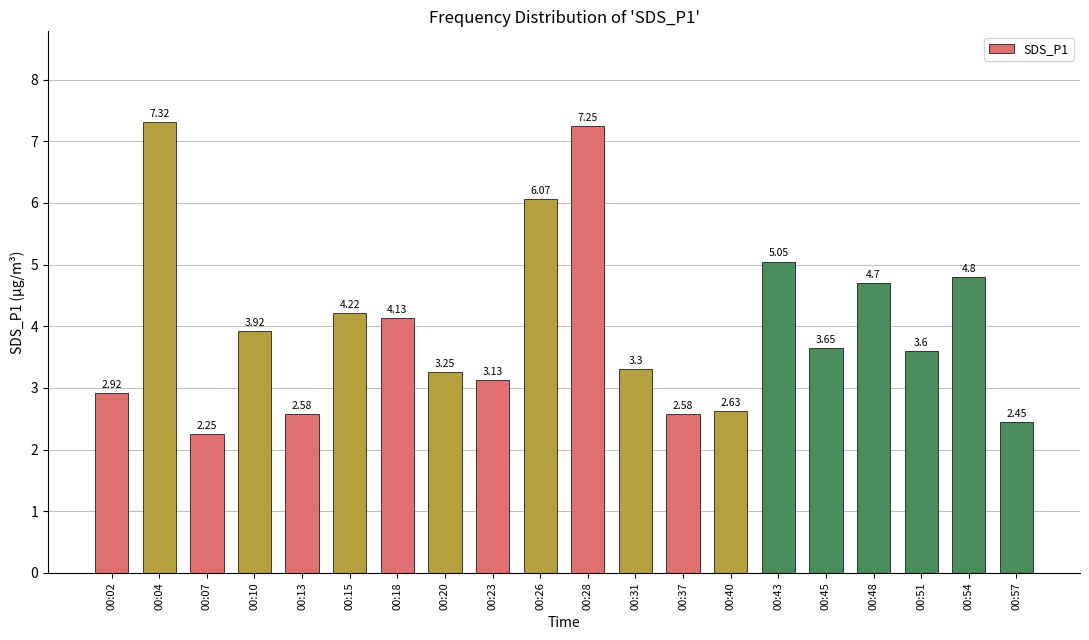

Does the chart contain stacked bars?

No